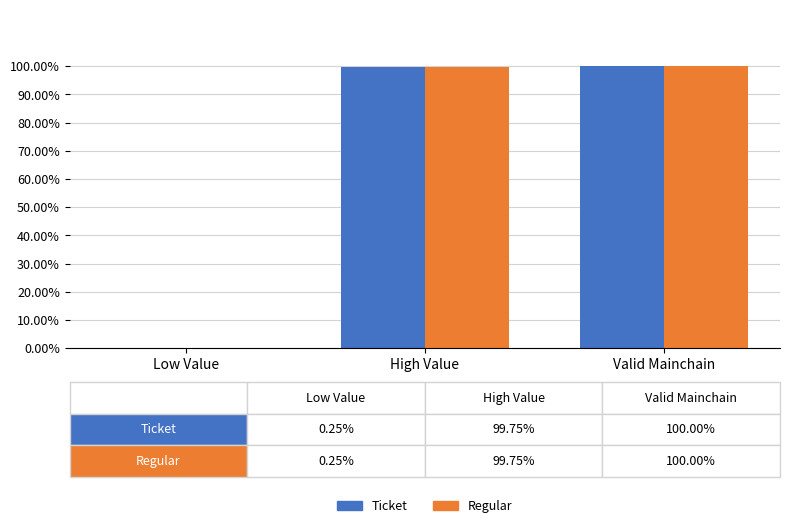

What value does the Regular series have at Valid Mainchain?

100.0